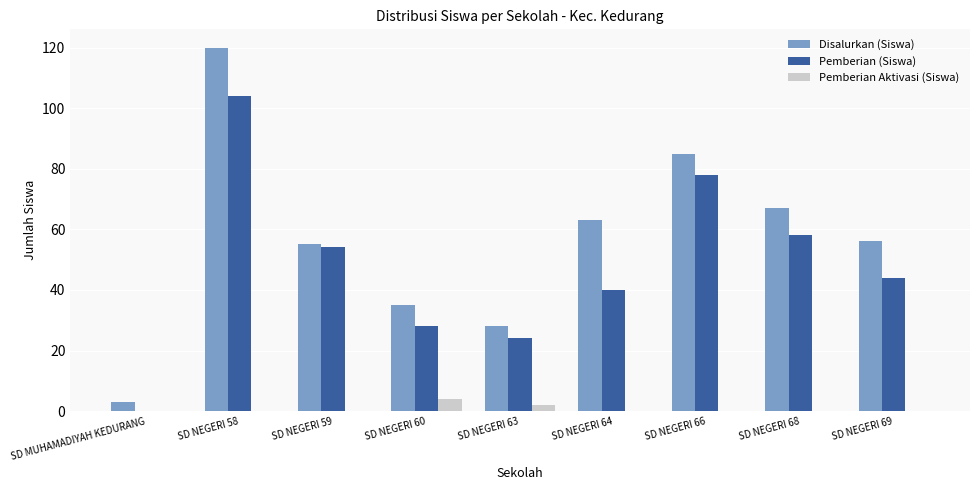

Which series changed the most between SD NEGERI 60 and SD NEGERI 69?

Disalurkan (Siswa)